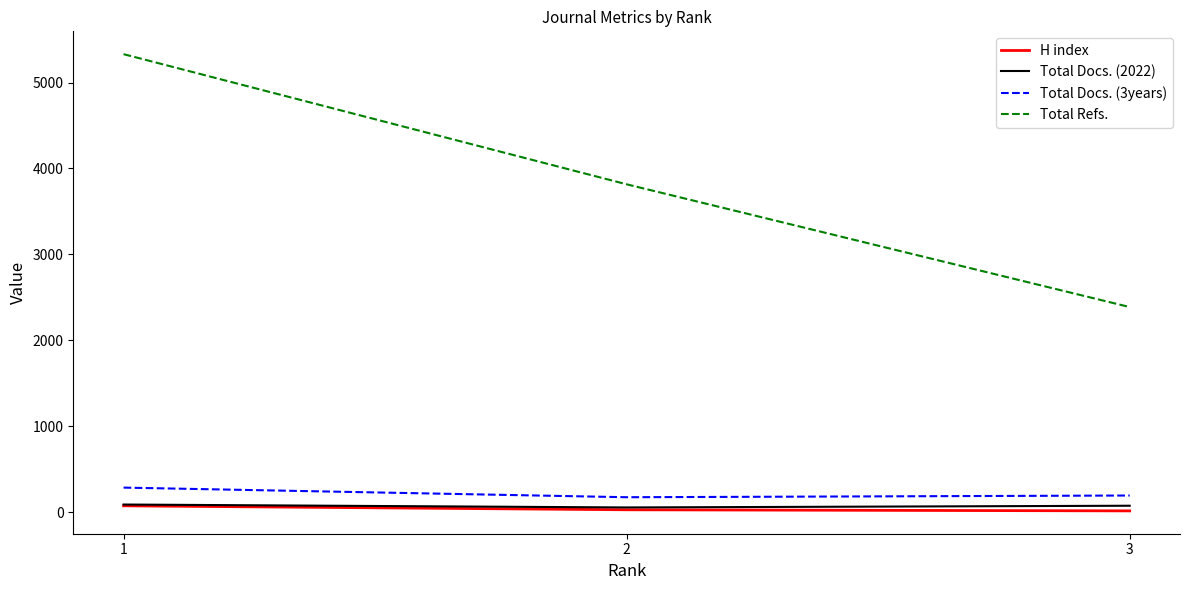

Which series has the widest spread of values?

Total Refs.